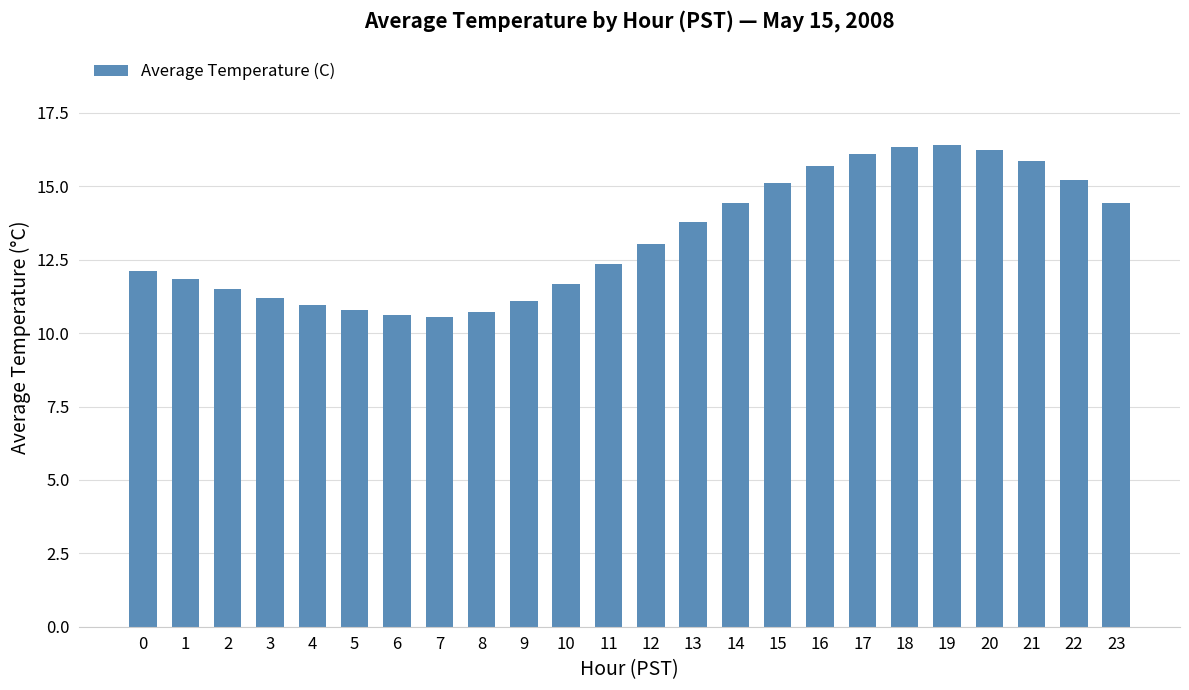

What is the maximum value shown in the chart?

16.4